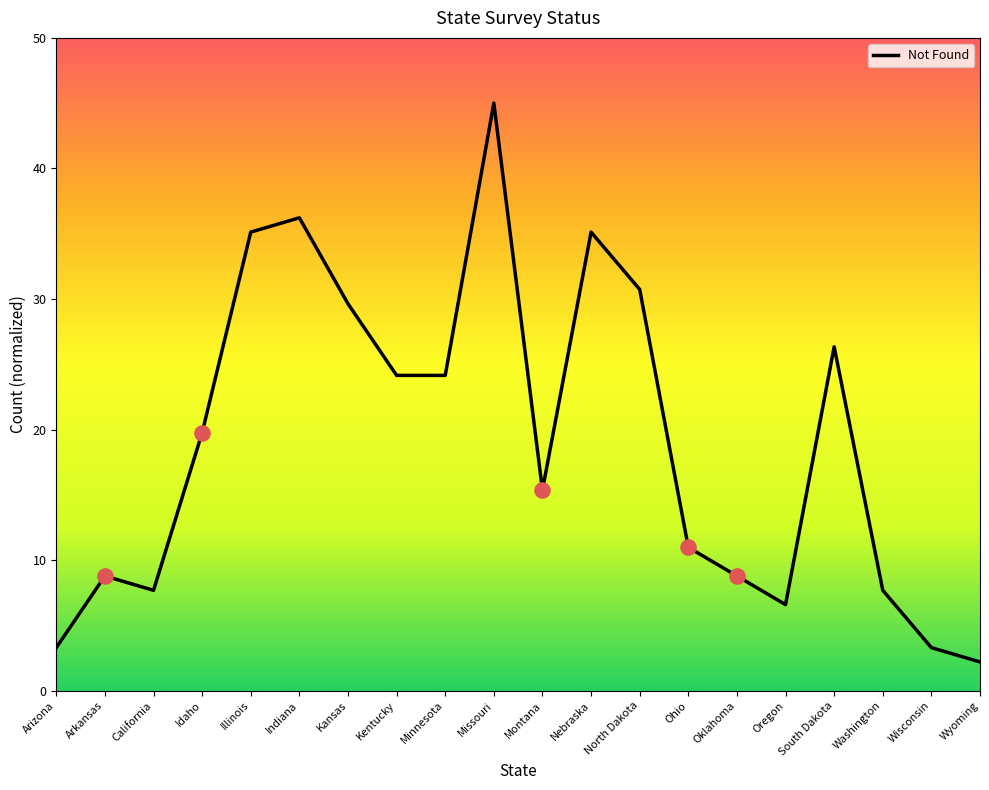

What is the change in value from Kentucky to South Dakota?

+2.2